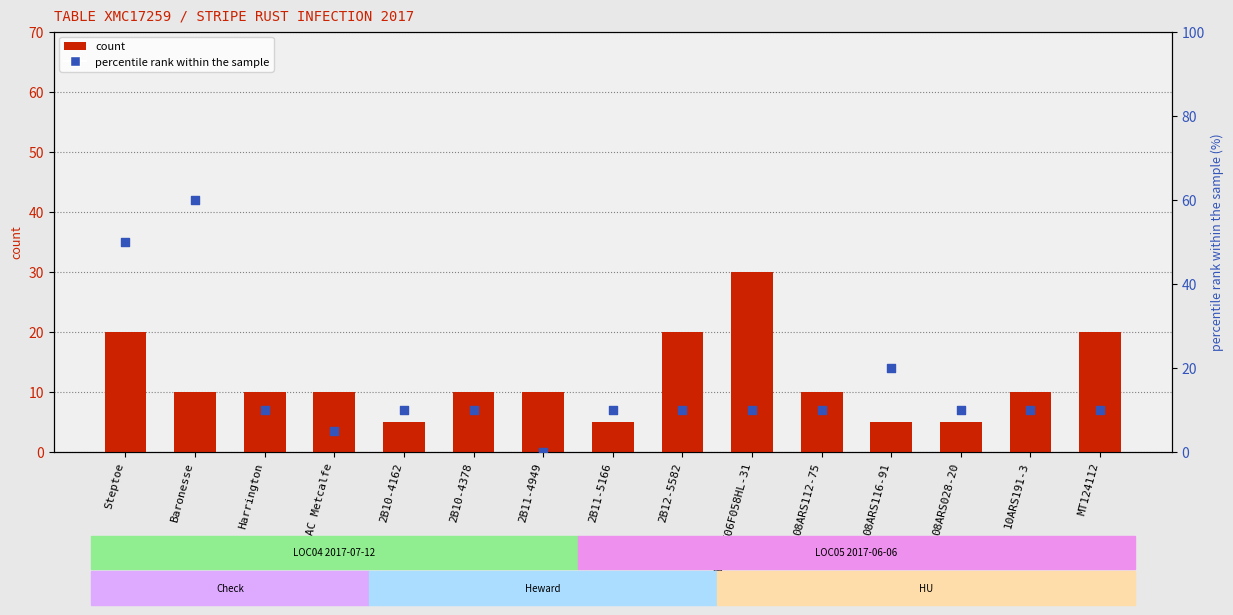

At which category is the sum across all series the highest?

Steptoe